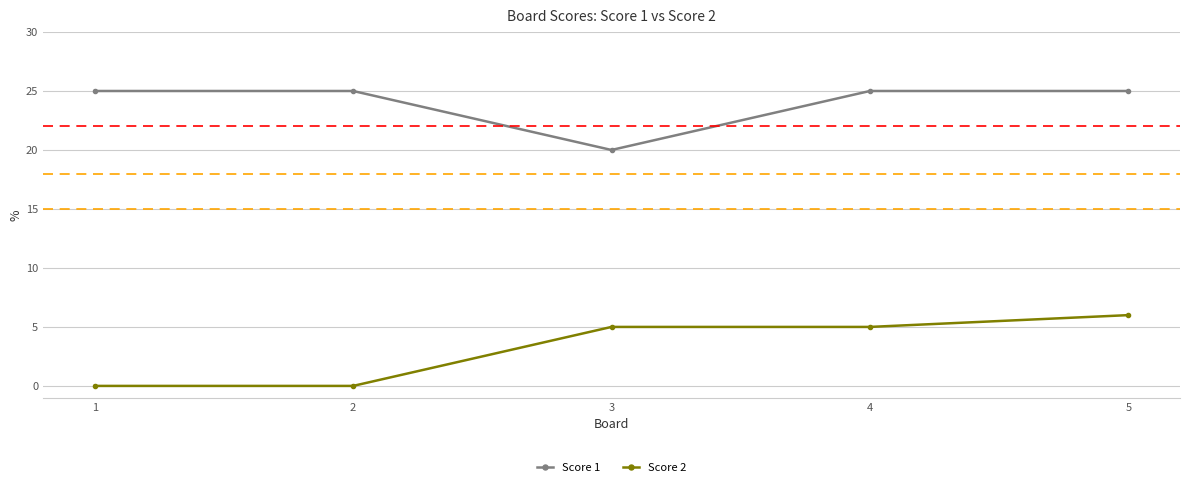

Is it true that Score 2 equals -3 at 2?

False